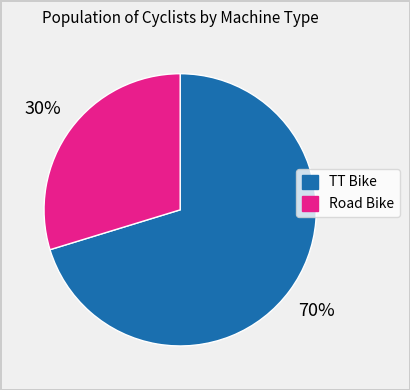

Does any single category account for the majority?

Yes